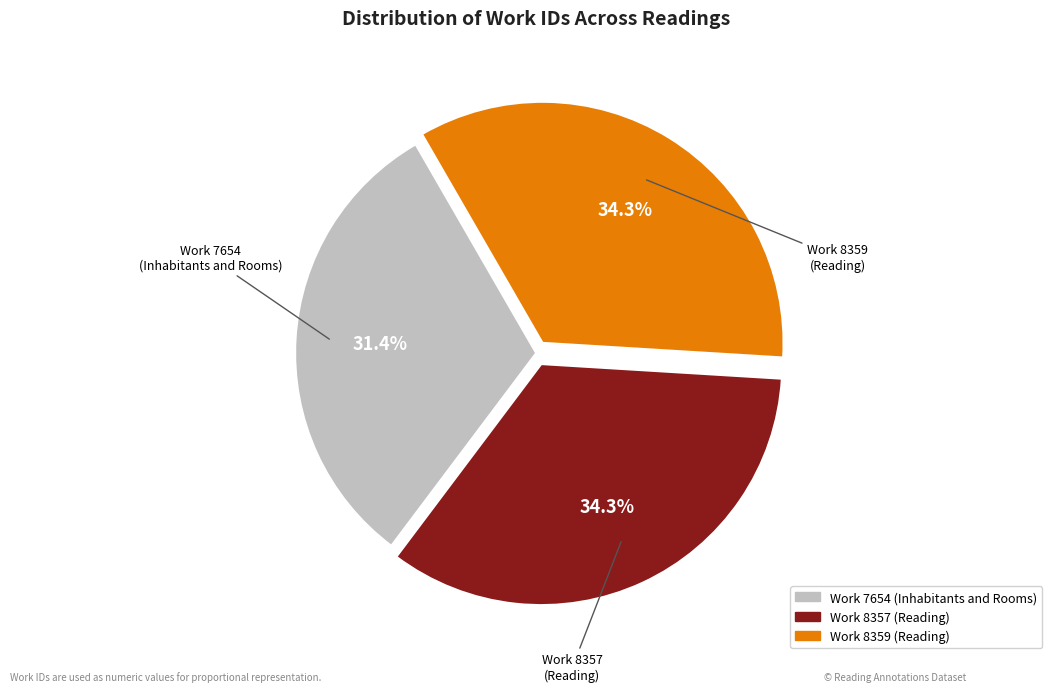

Is there any slice that represents more than half of the pie?

No